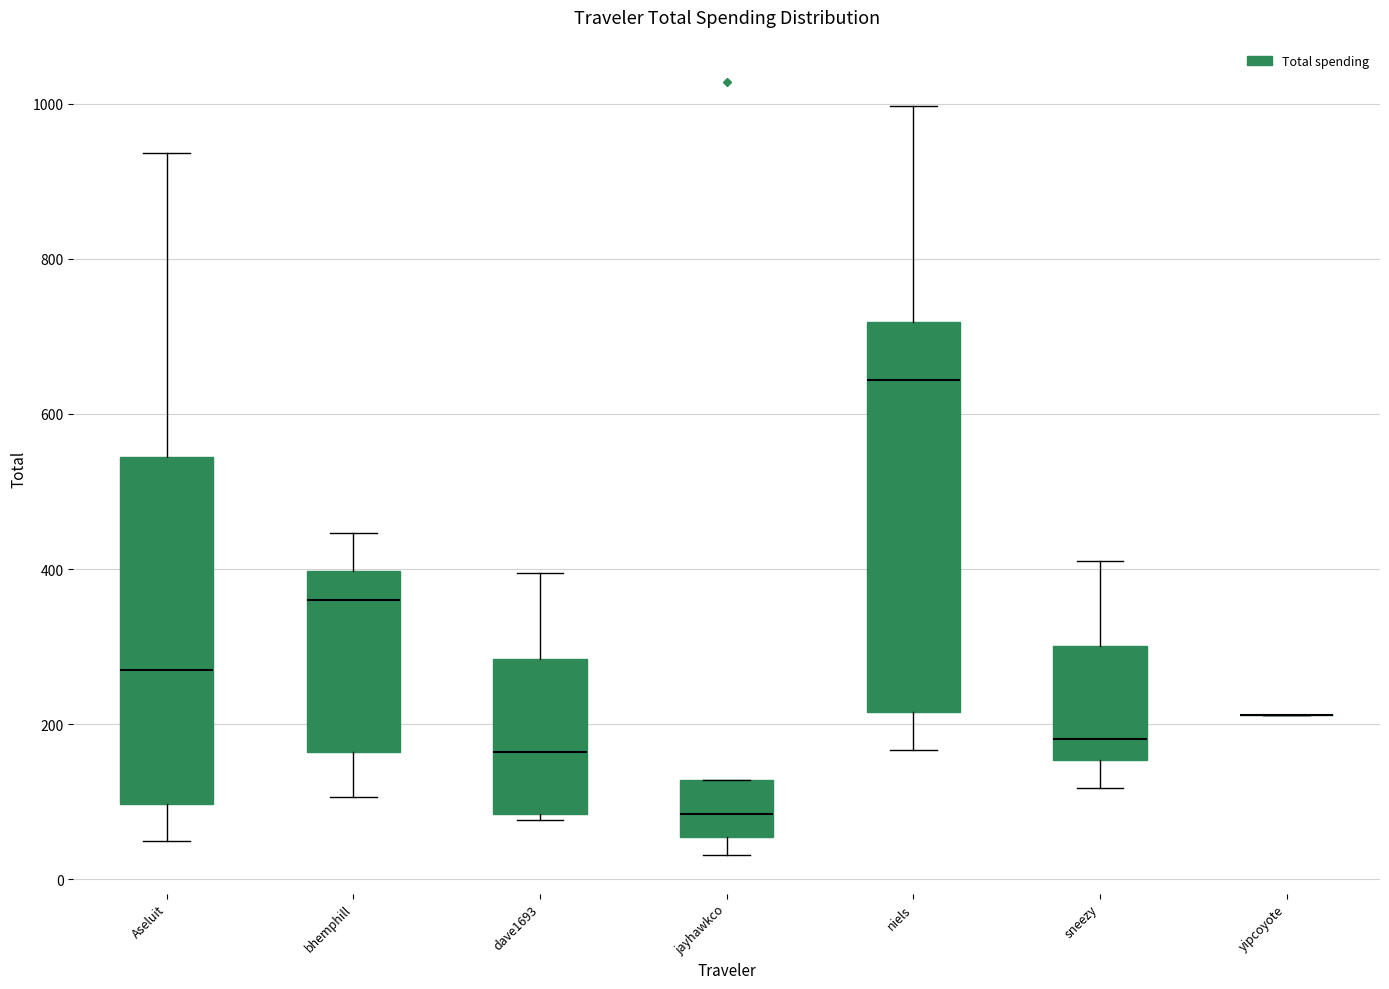

Reading left to right, transcribe this box plot: for each box, give where its median line is, the range the box spans, and where its two whiskers end, as read against the y-axis. The values are not printed on the chart, so give them approximately, as read against the axis.

Aseluit: median 280, box 100 to 540, whiskers 40 to 940
bhemphill: median 360, box 160 to 400, whiskers 100 to 440
dave1693: median 160, box 80 to 280, whiskers 80 (just below the box's lower edge) to 400
jayhawkco: median 80, box 60 to 120, whiskers 40 to 120
niels: median 640, box 220 to 720, whiskers 160 to 1000
sneezy: median 180, box 160 to 300, whiskers 120 to 400
yipcoyote: box collapsed to a line at 220, whiskers 220 to 220